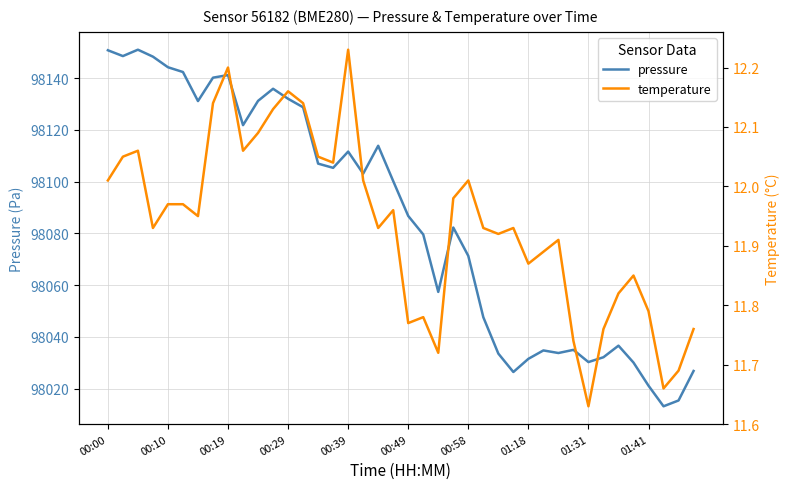

What is the maximum value for pressure?

98150.9